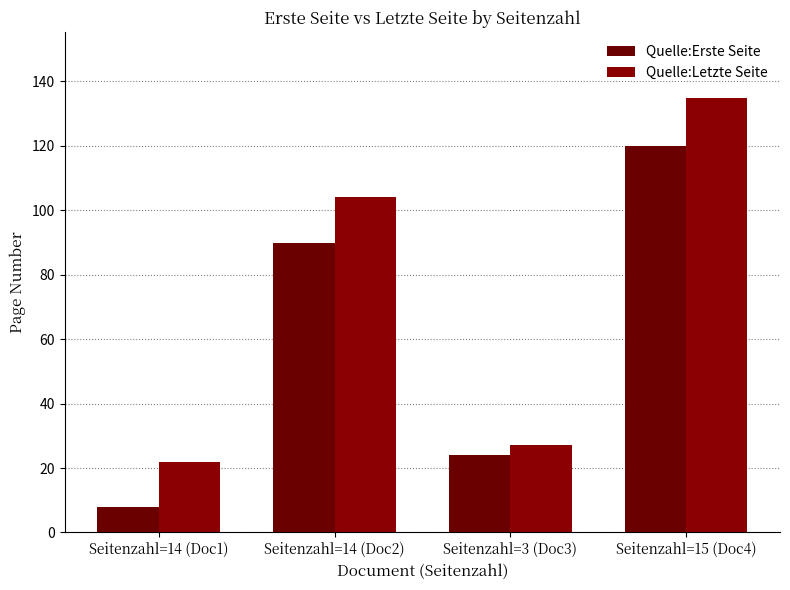

True or false: Quelle:Erste Seite has a value of 8 at Seitenzahl=14 (Doc1).

True